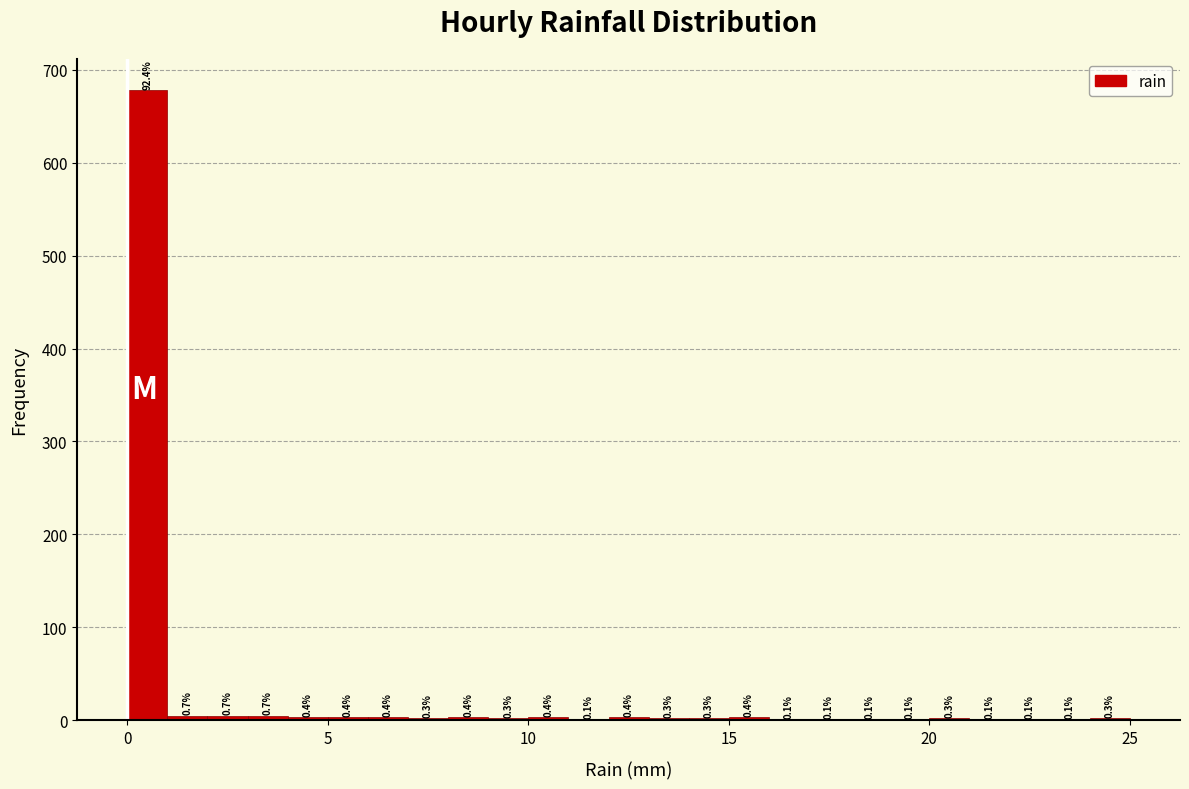

Read against the x-axis, roughly where is the centre of the tallest bar?

0.5